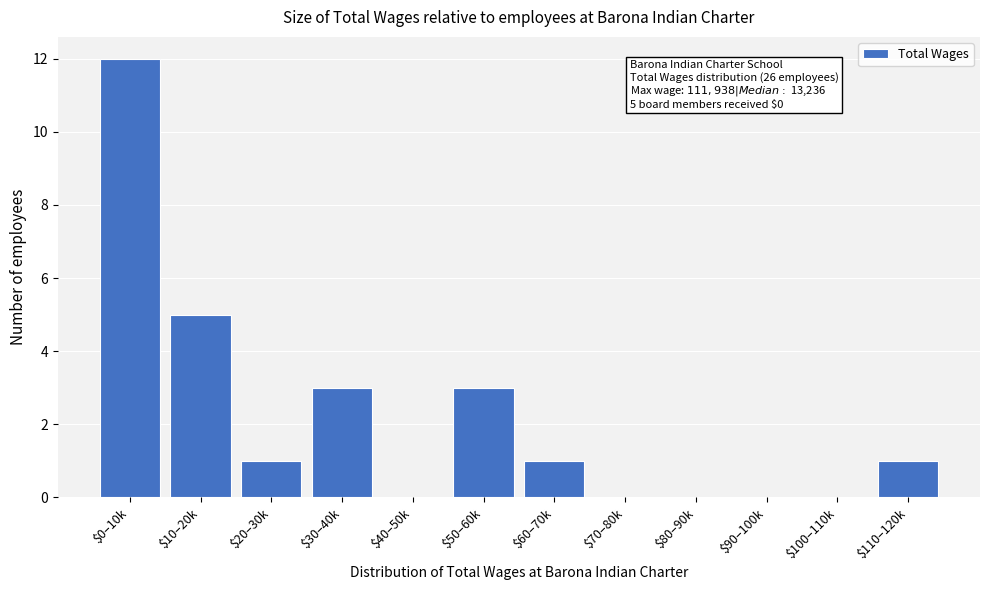

What is the maximum value shown in the chart?

12